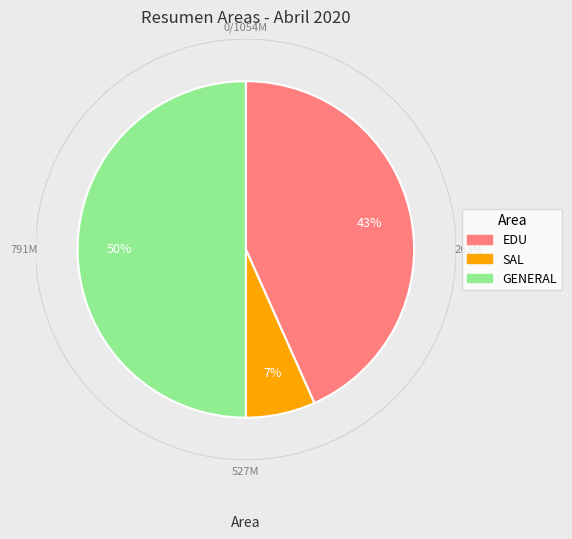

Which slice is the smallest?

SAL